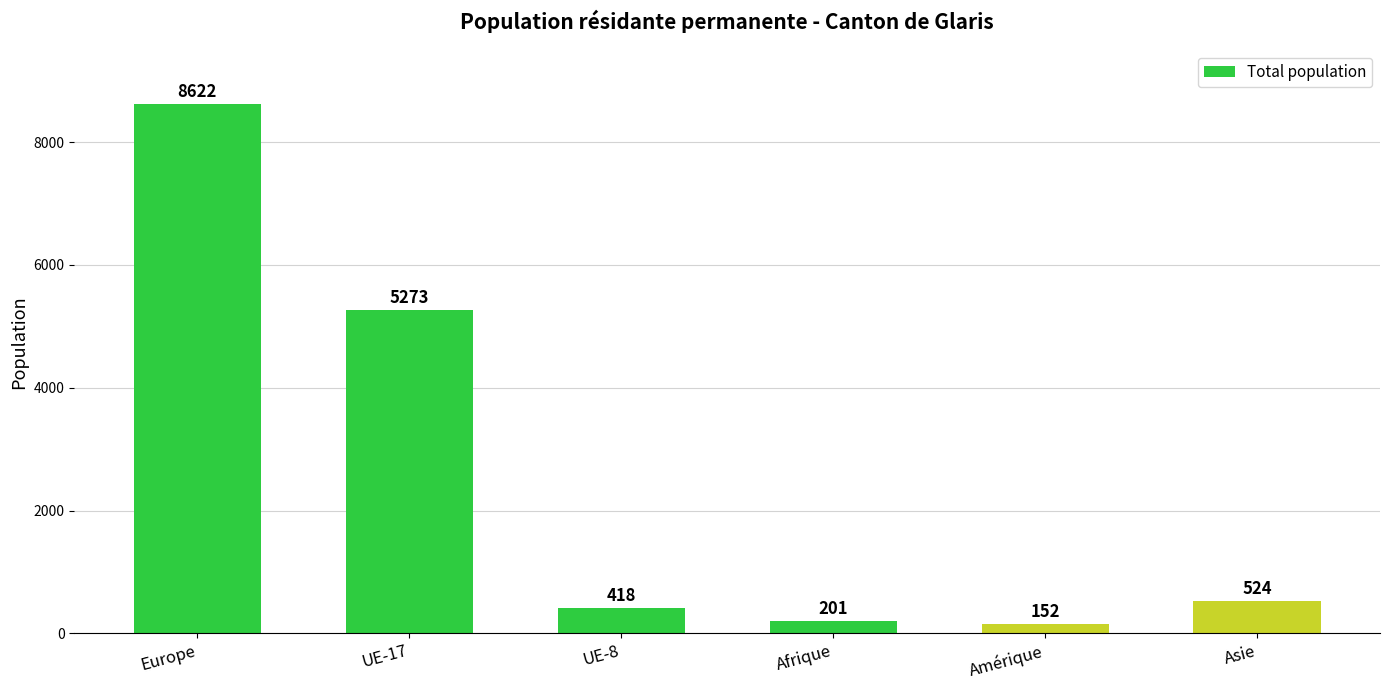

List the labels in order of value, smallest first.

Amérique, Afrique, UE-8, Asie, UE-17, Europe